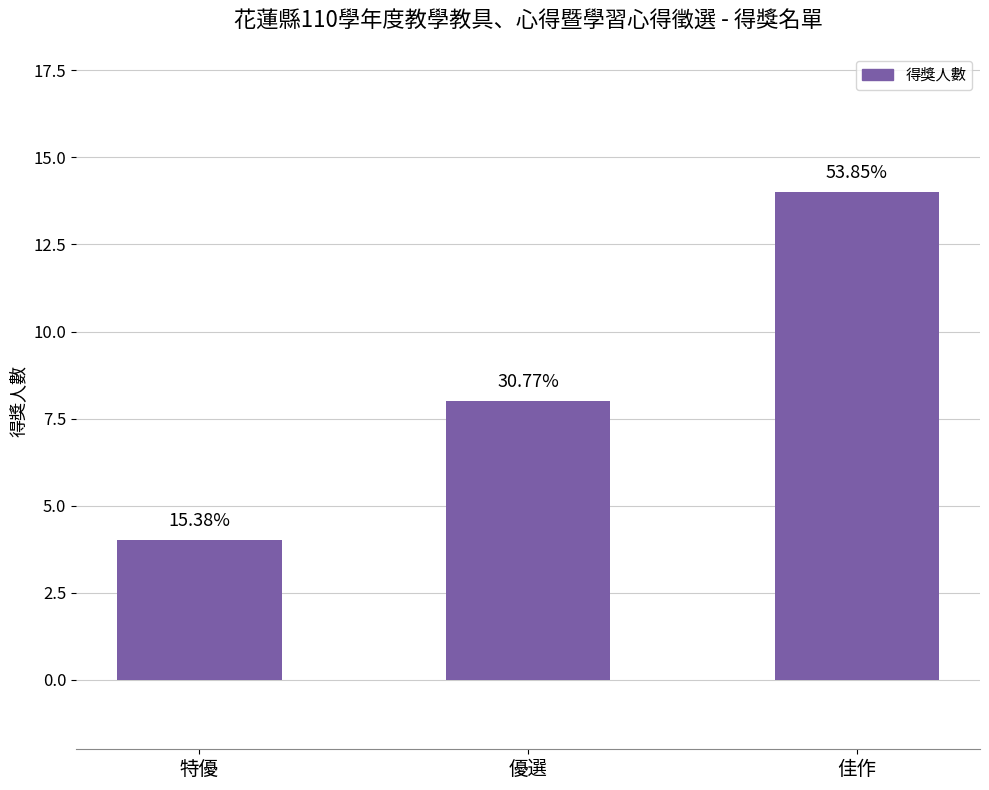

Where does the data first go above 8?

佳作